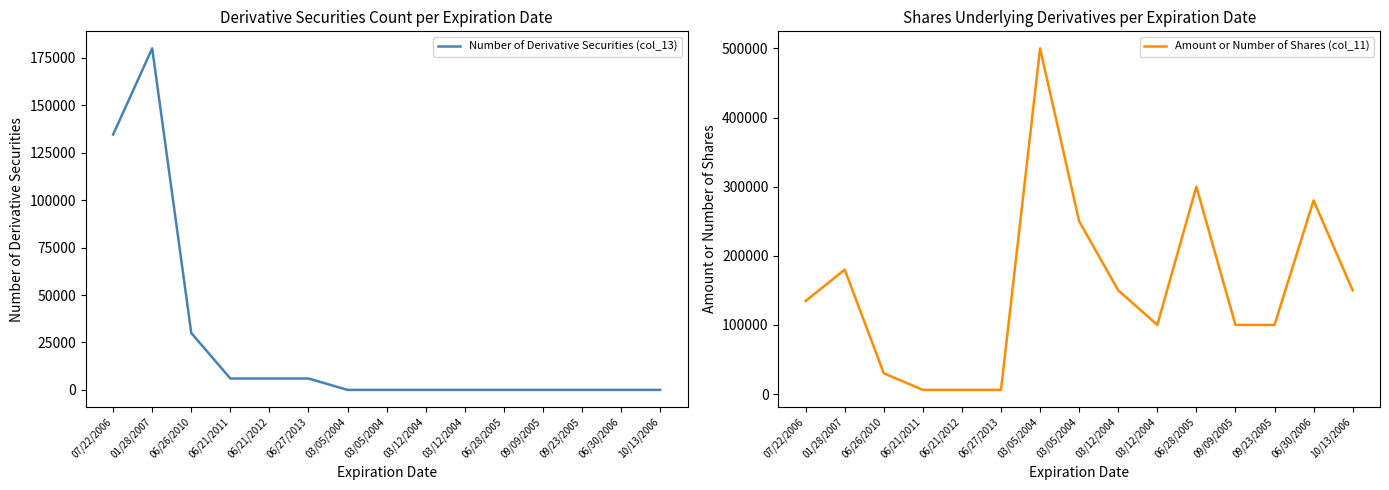

Reading left to right, extract all data points from this chart.

Number of Derivative Securities (col_13): 134600	180000	30000	6000	6000	6000	1	1	1	1	1	1	1	1	1
Amount or Number of Shares (col_11): 134600	180000	30000	6000	6000	6000	500000	250000	150000	100000	300000	100000	100000	280000	150000